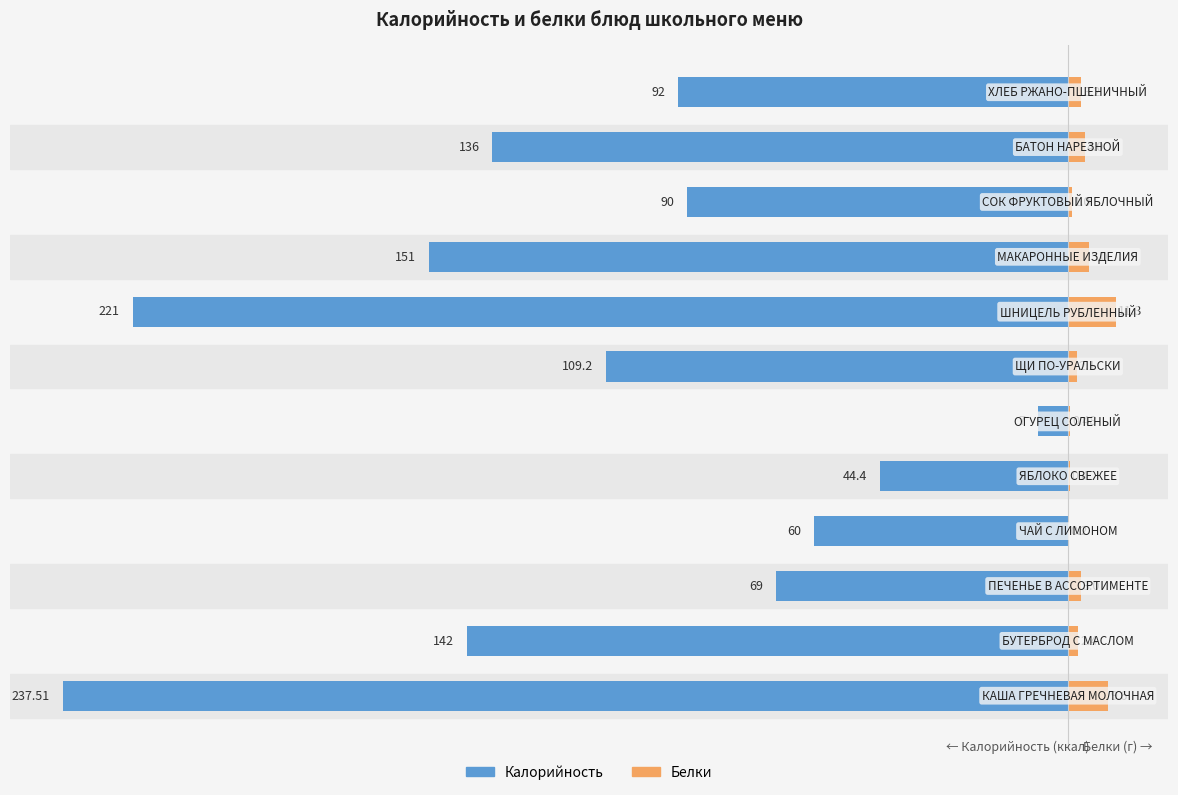

What is the minimum value for Белки?

0.2